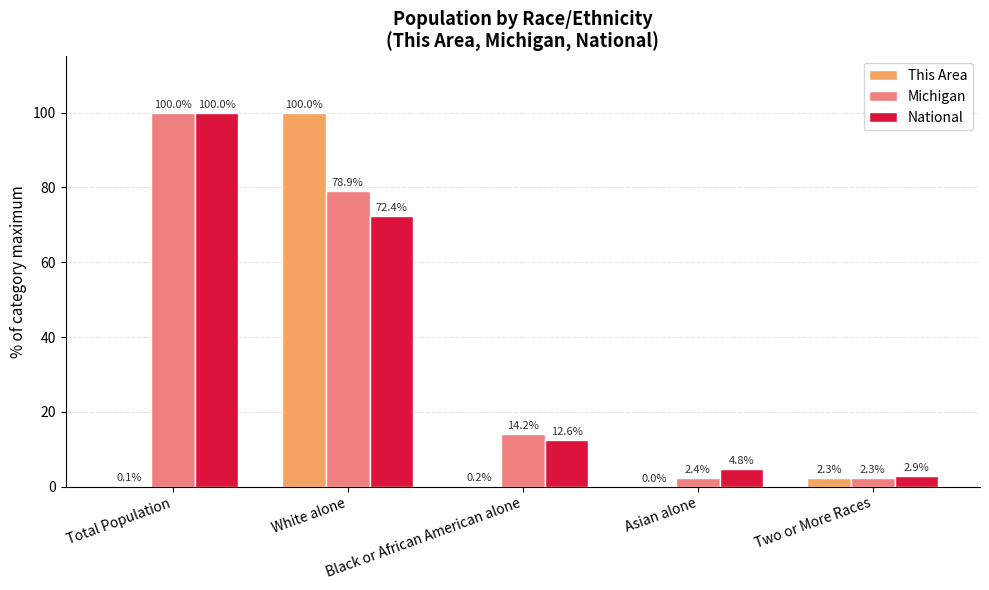

Count the number of categories in the chart.

5